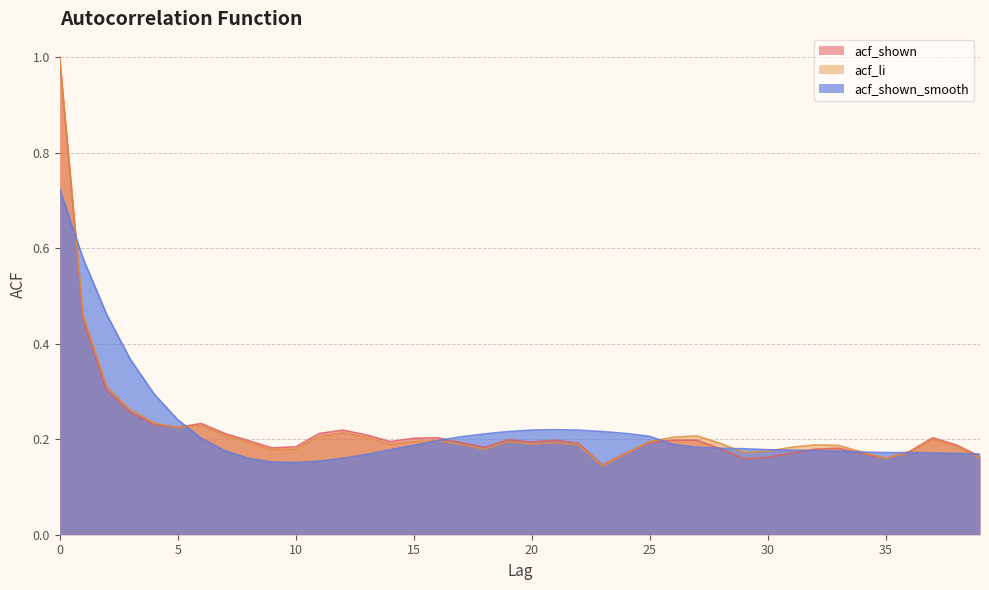

What is the difference between the maximum and minimum values in the acf_shown_smooth series?

0.6